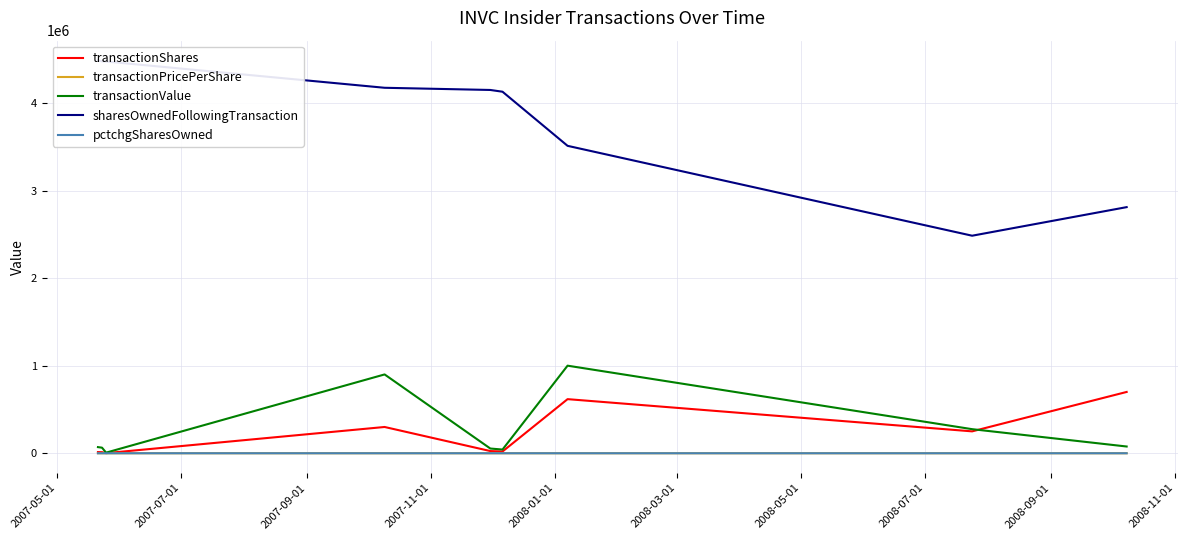

How many negative values does the pctchgSharesOwned series have?

5